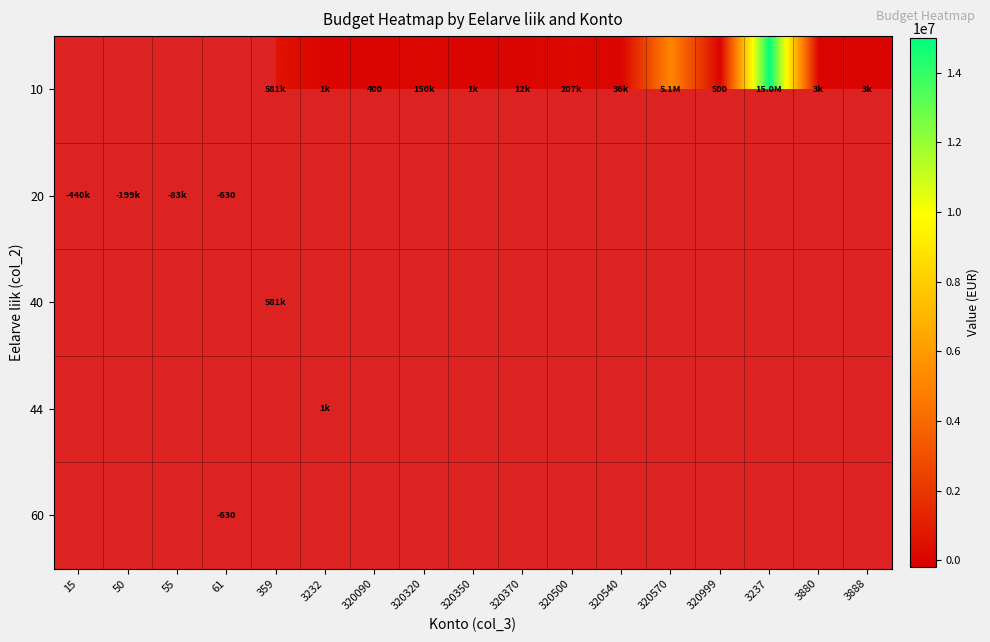

Which category has the lowest value across all series?

15